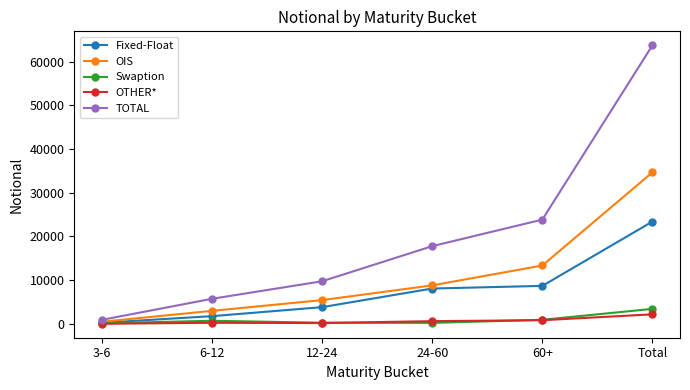

What is the label of the 3rd point from the right?

24-60